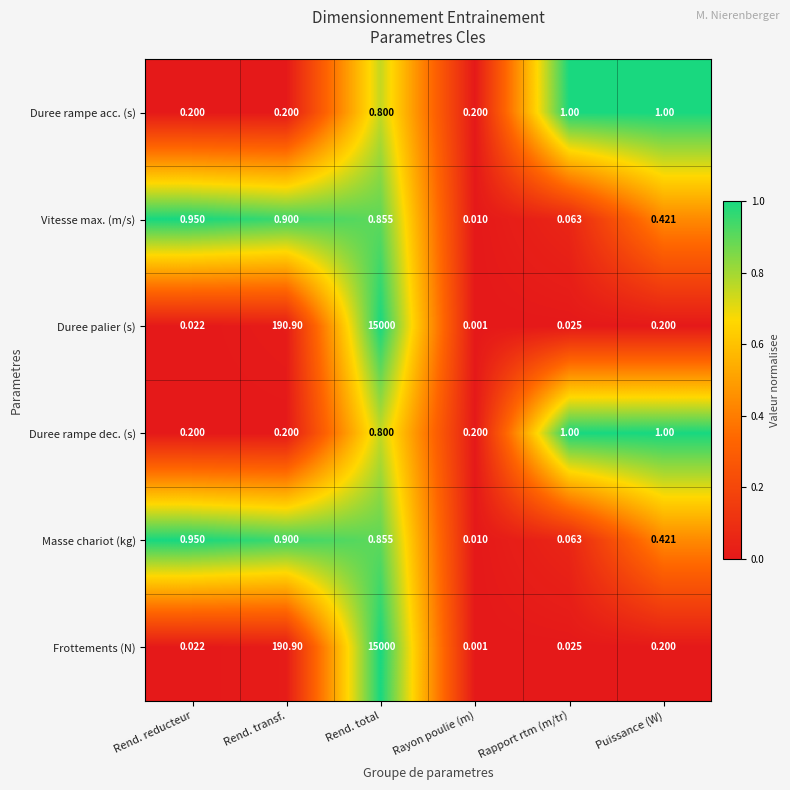

Is the value of Vitesse max. (m/s) at Rapport rtm (m/tr) greater than the value of Duree rampe acc. (s) at Puissance (W)?

No